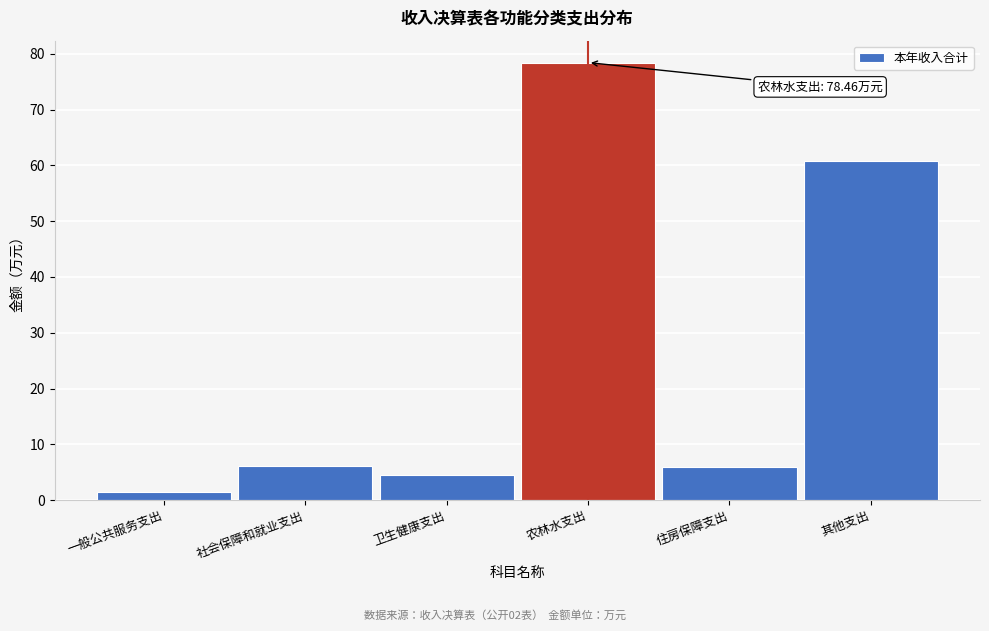

What is the label of the 3rd bar from the right?

农林水支出